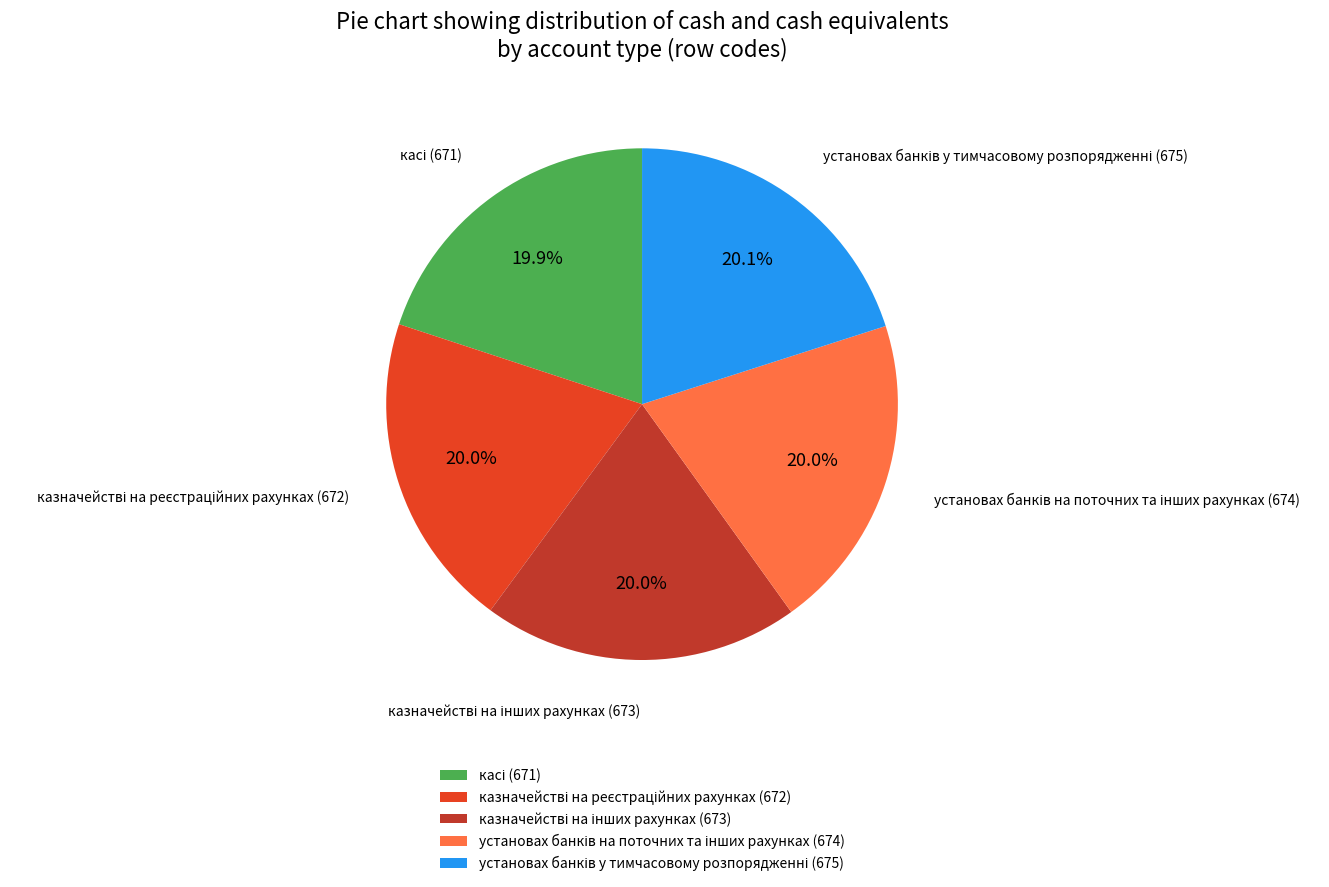

Is there a majority slice in this chart?

No